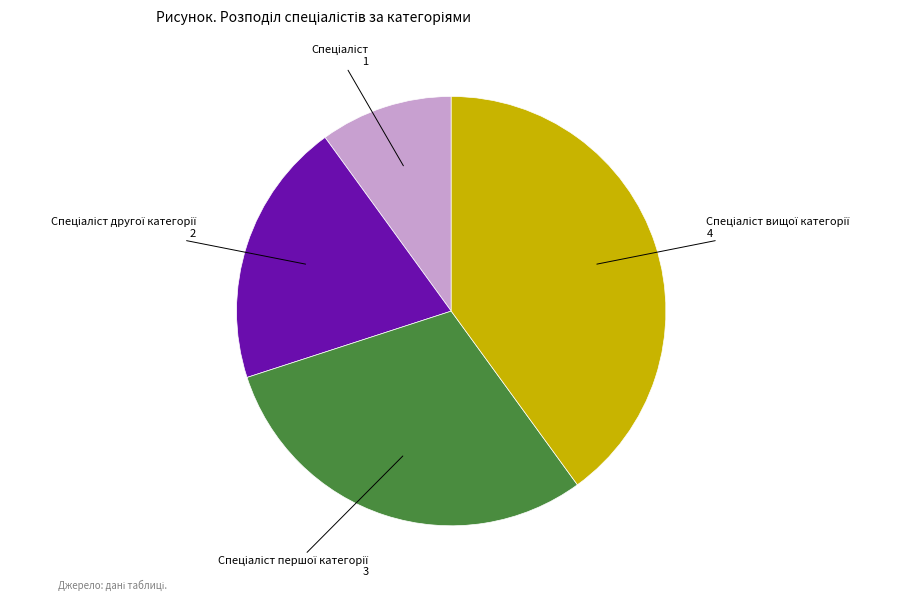

Is there any slice that represents more than half of the pie?

No